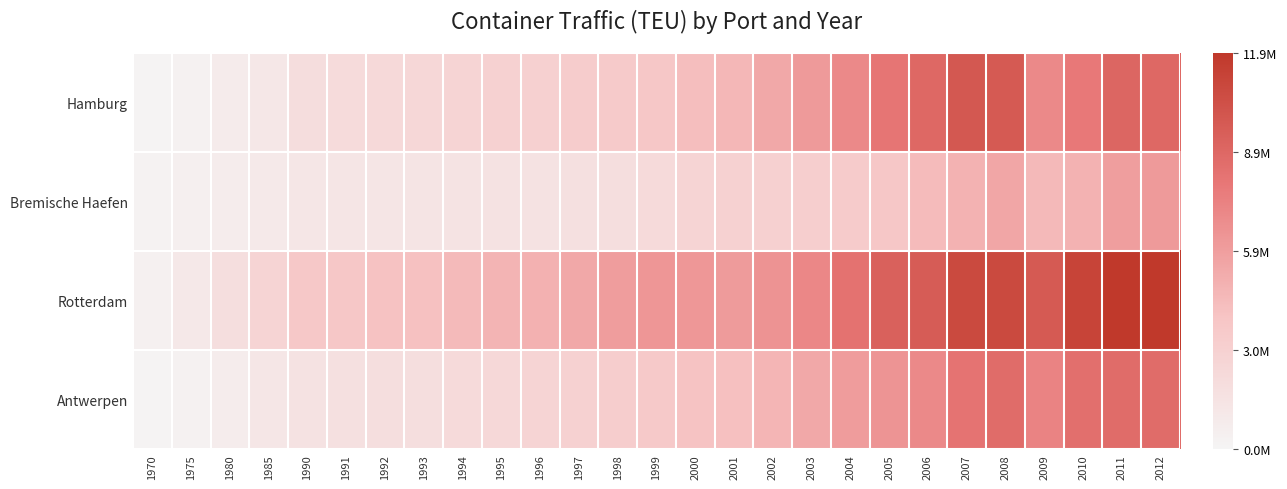

At which category does the chart reach its minimum across all series?

1970